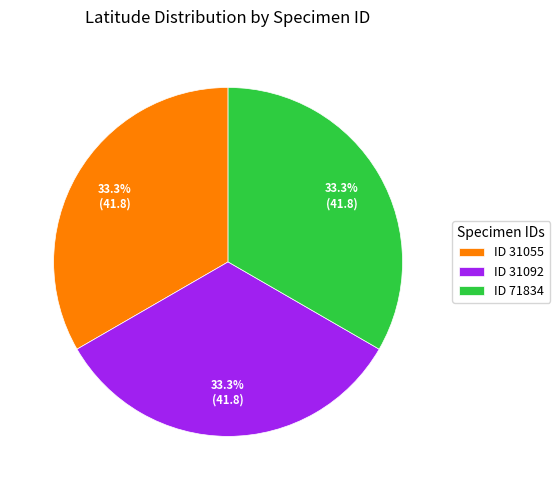

Count the number of slices in the pie.

3